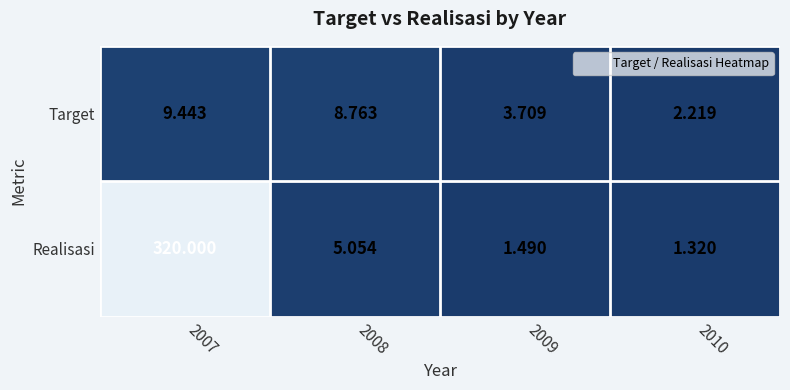

At how many categories does at least one series exceed 305?

1